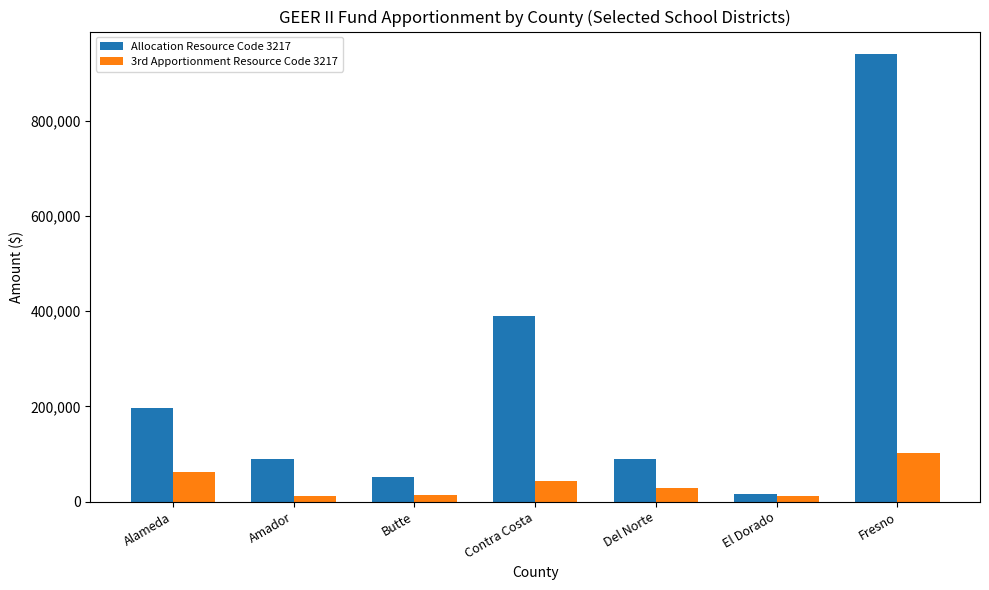

What is the difference between the highest and lowest values at Del Norte?

60744